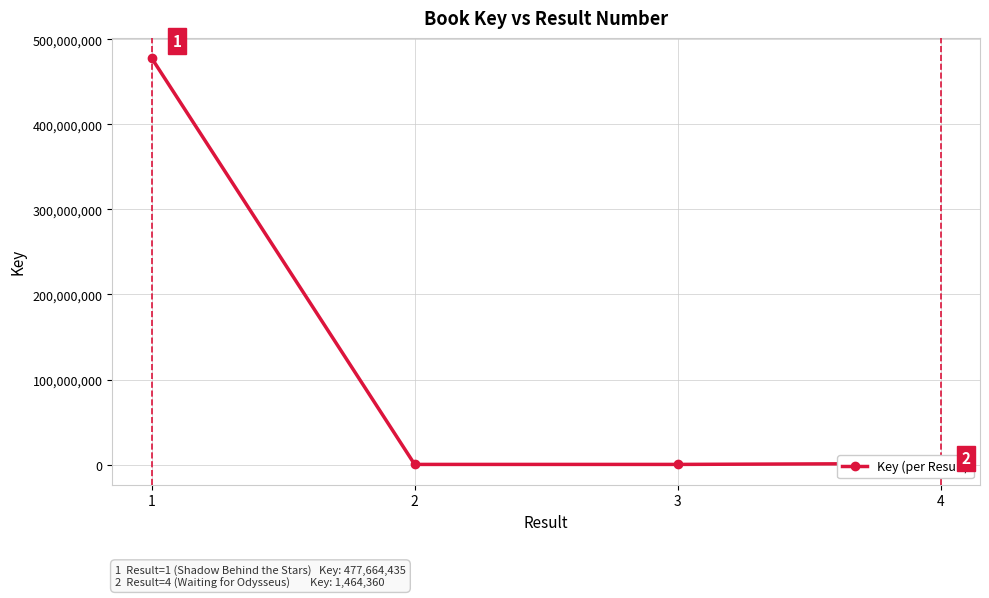

List the labels in order of value, smallest first.

2, 3, 4, 1